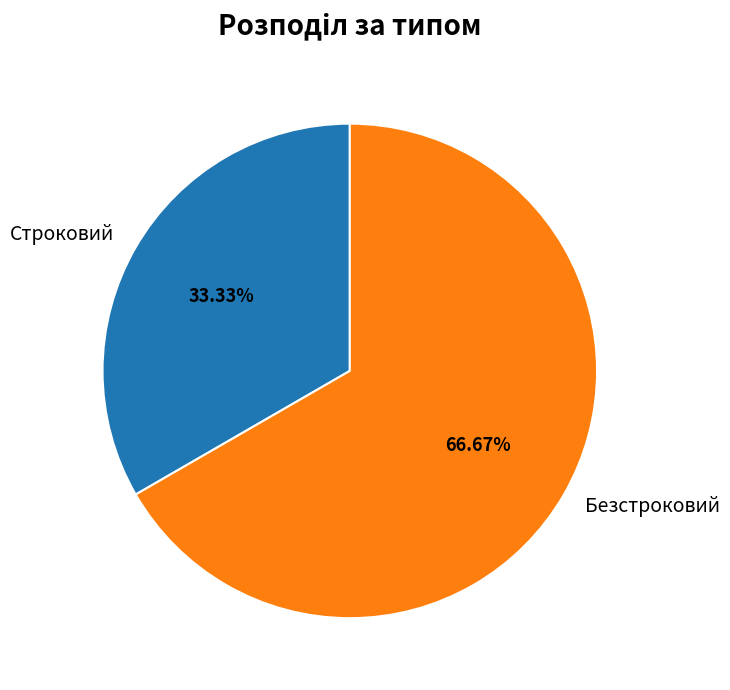

Is Безстроковий the majority of the pie?

Yes